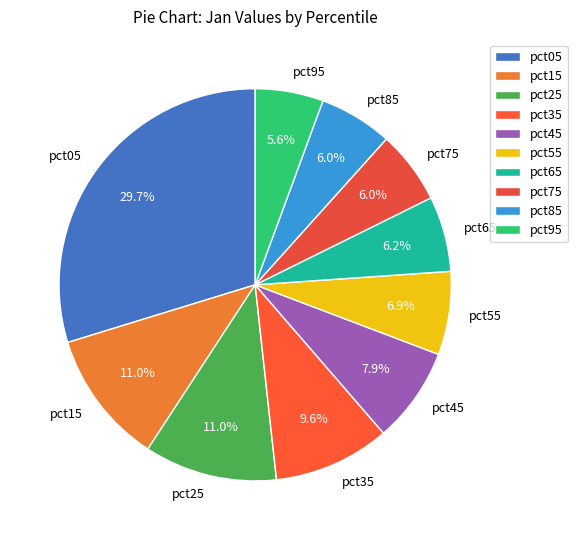

Which slice is the largest?

pct05